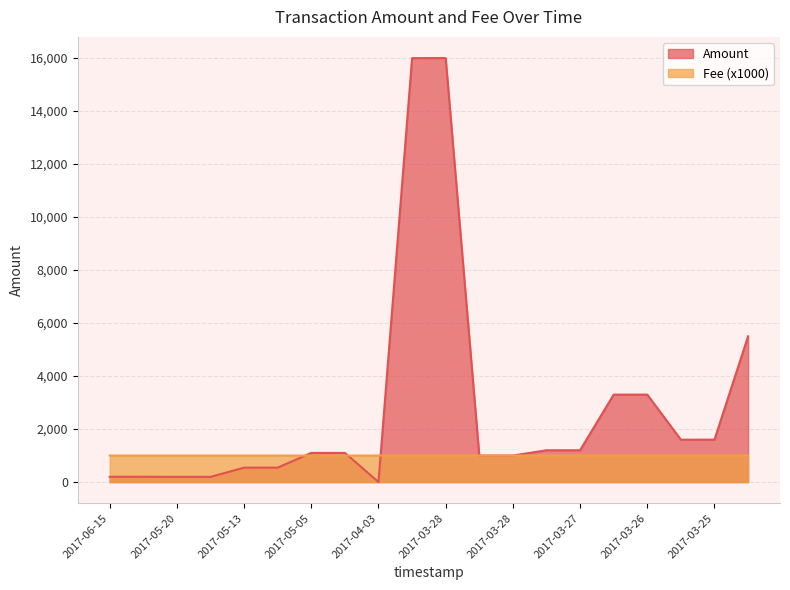

Between 2017-05-20 and 2017-06-15, which is larger?

2017-06-15